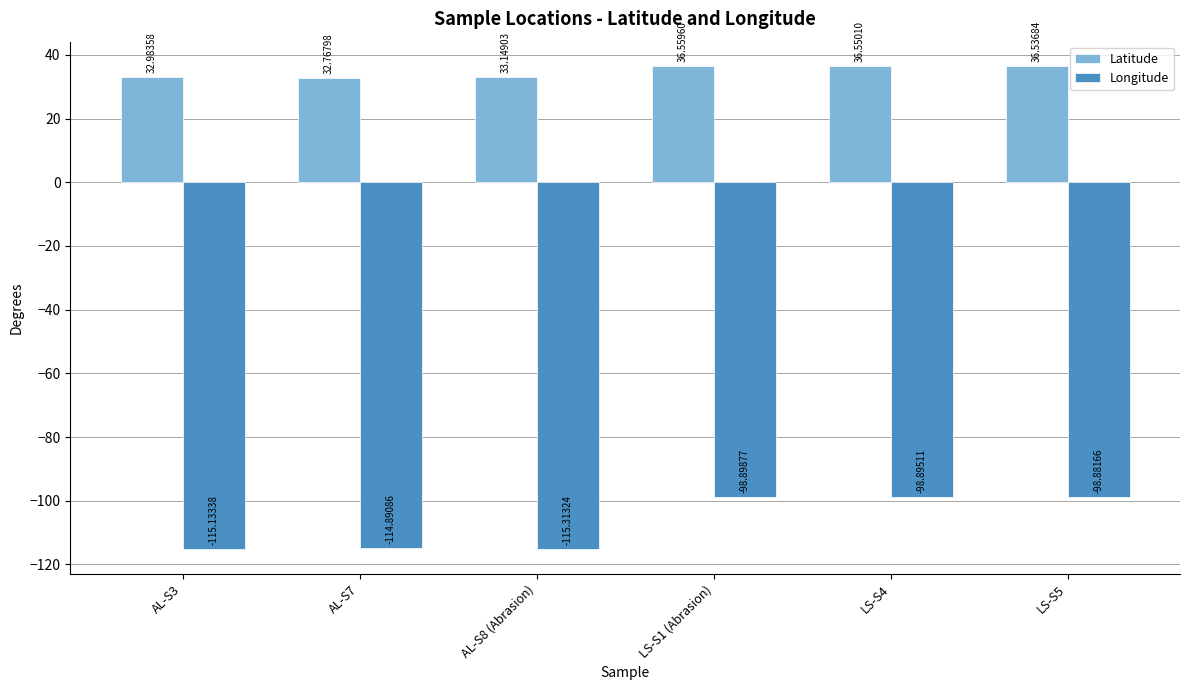

What is the spread (max minus min) of values at LS-S4?

135.4